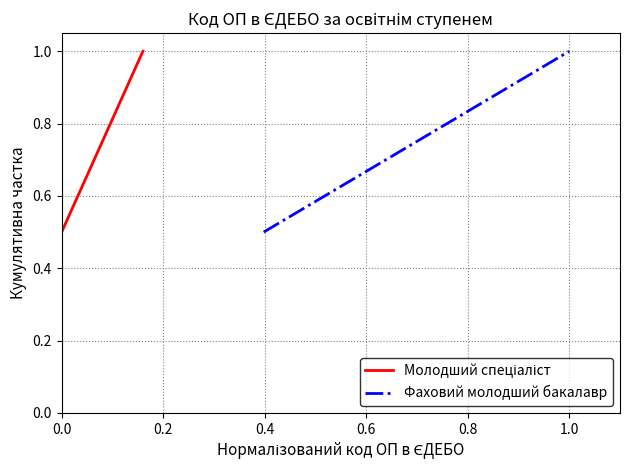

What is the maximum value for Фаховий молодший бакалавр?

1.0